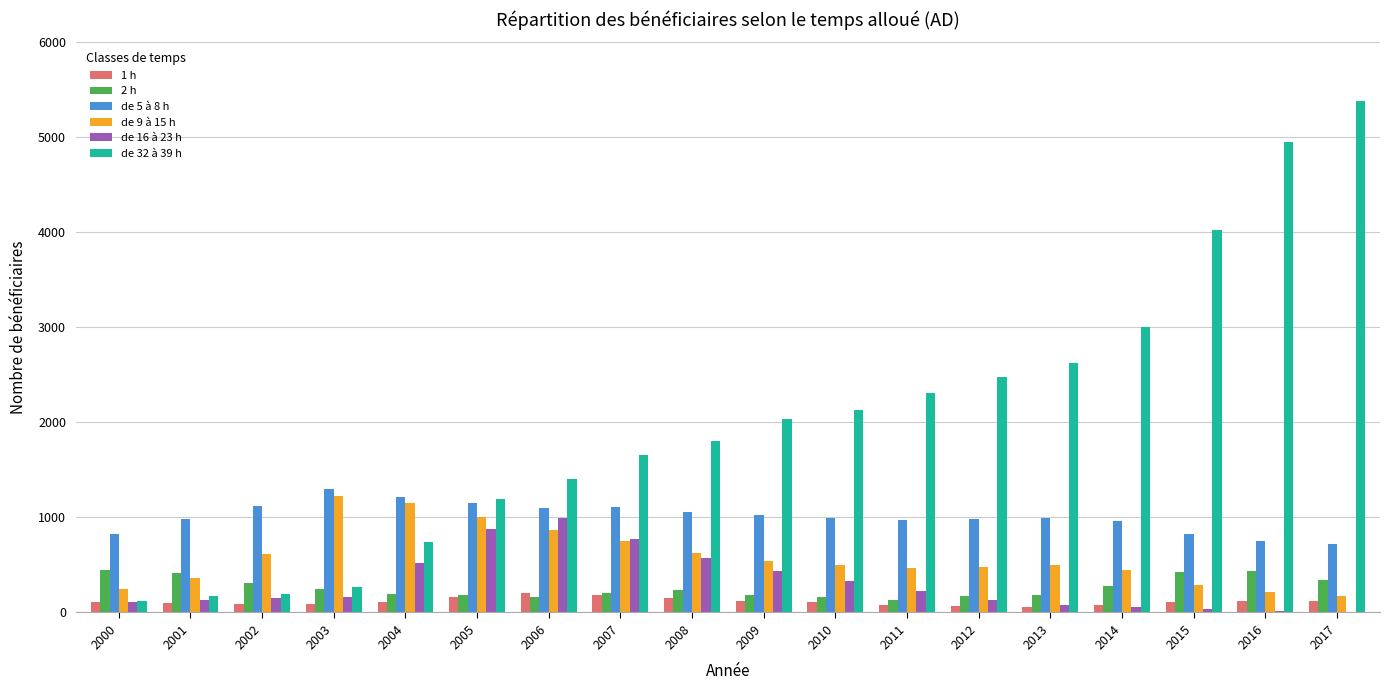

How many categories are shown in the chart?

18